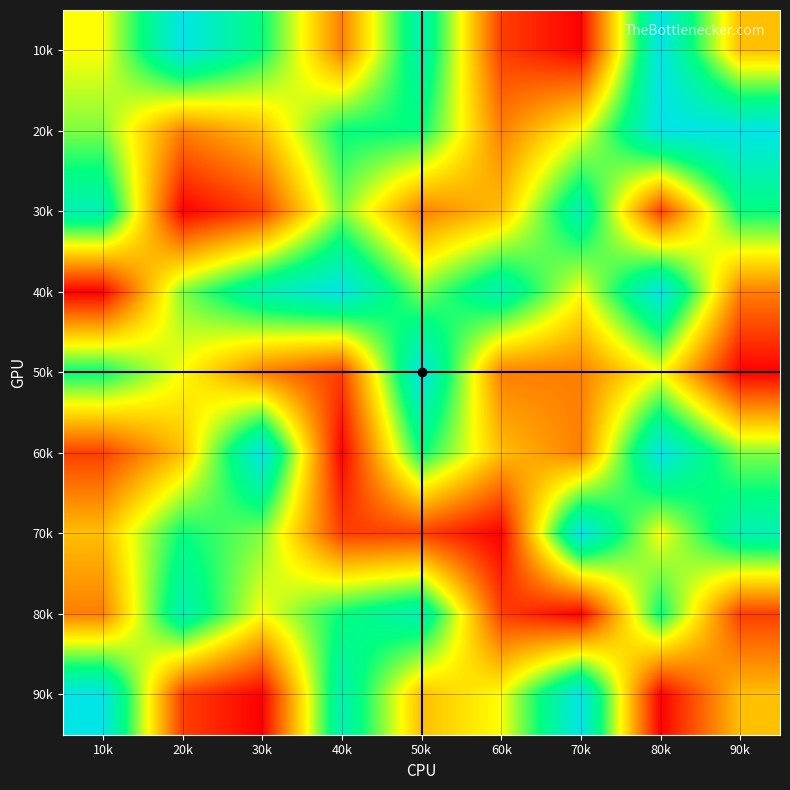

At how many categories does at least one series exceed 5?

9